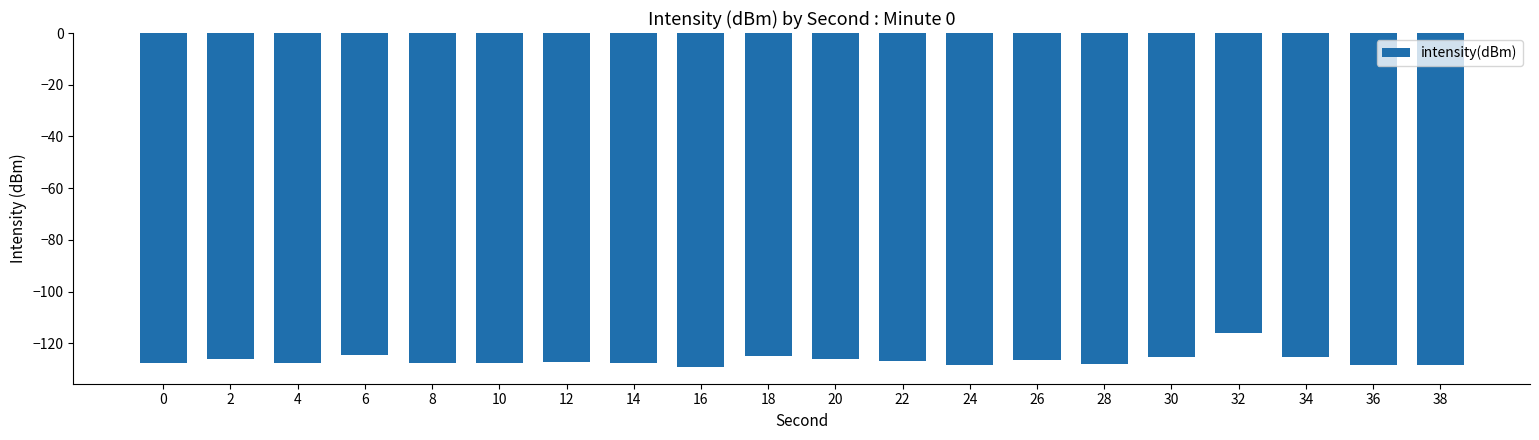

Are the bars horizontal?

No